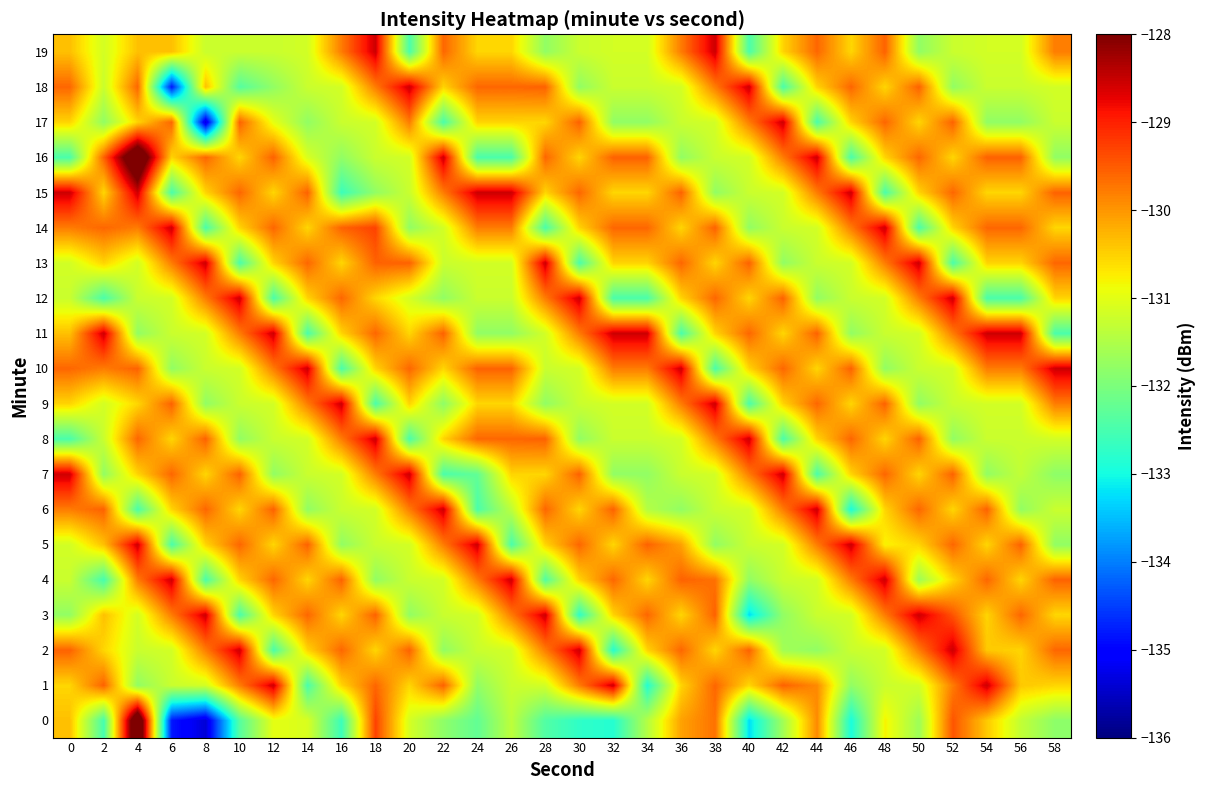

Which label corresponds to the smallest value in the chart?

8